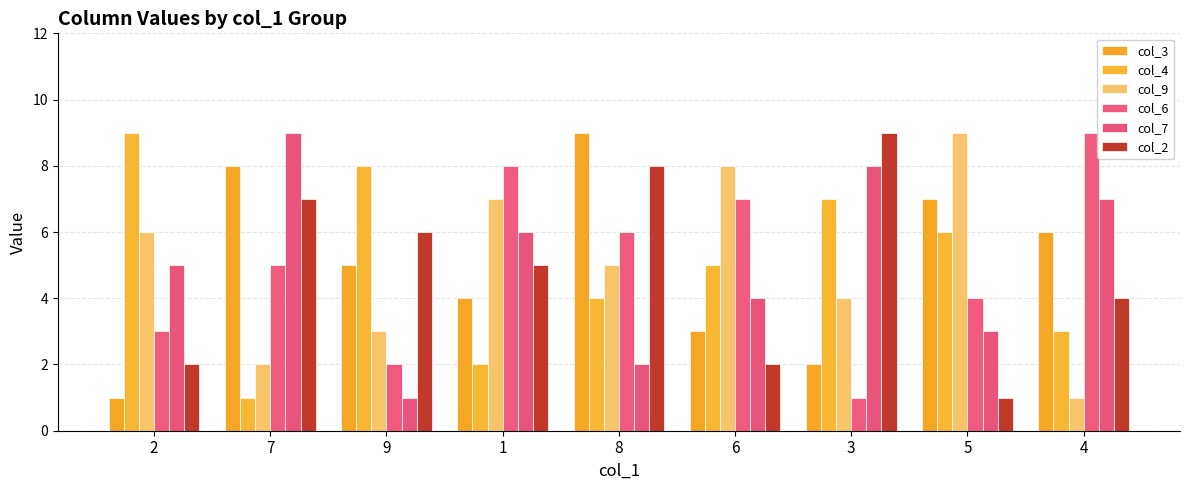

Which series has the widest spread of values?

col_3